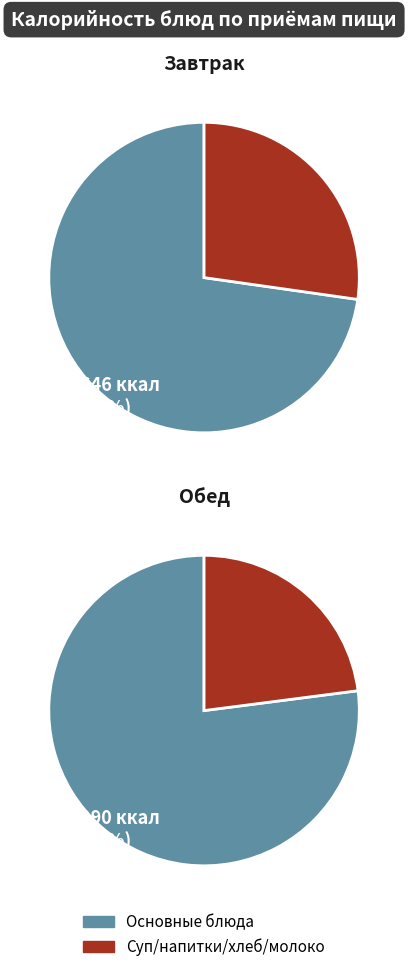

True or false: 7 accounts for 1% of the total.

False